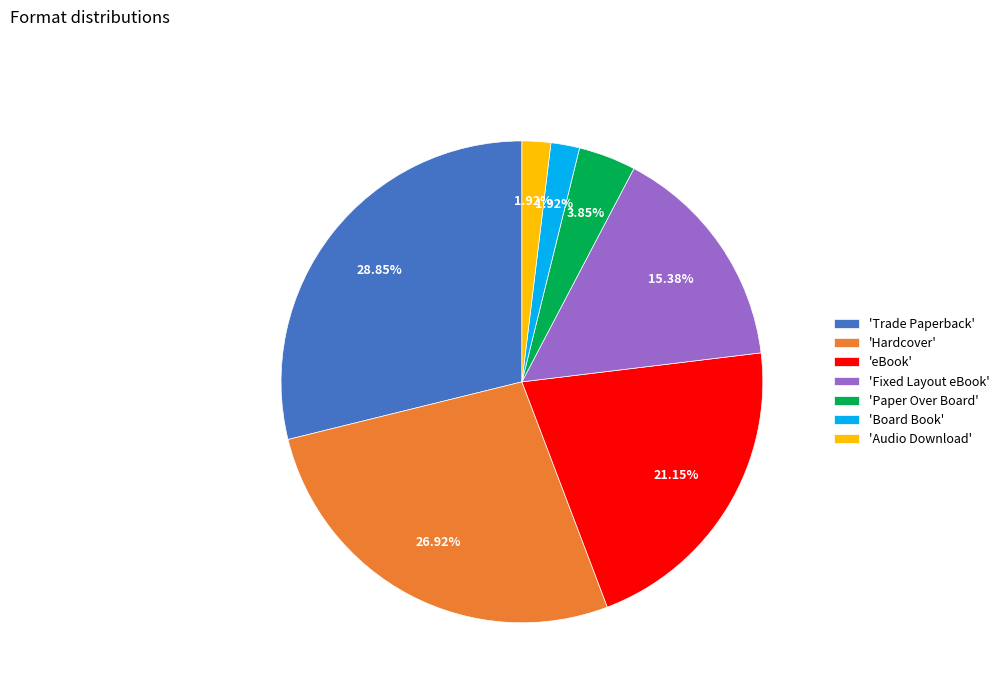

Which slice is the largest?

'Trade Paperback'